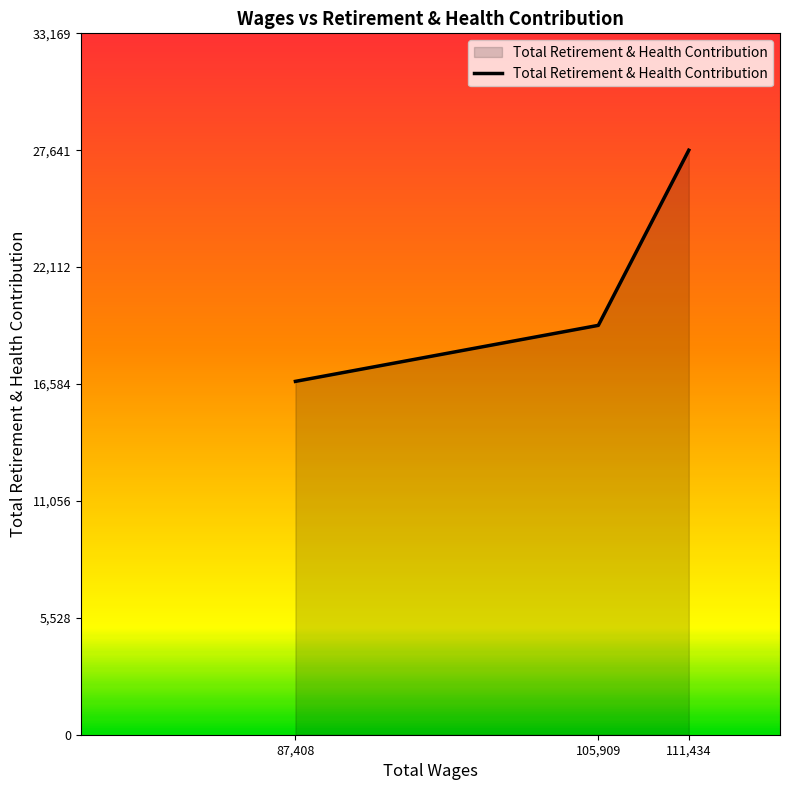

List the labels in order of value, smallest first.

87,408, 105,909, 111,434